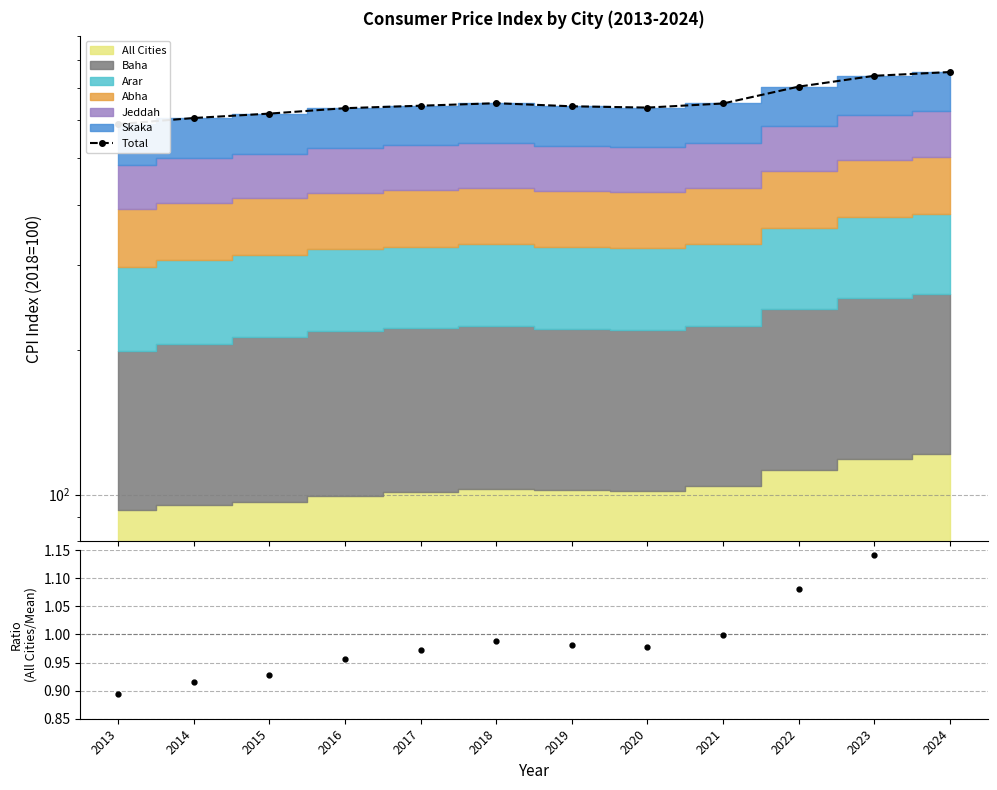

True or false: Total and All Cities / mean intersect in this chart.

False